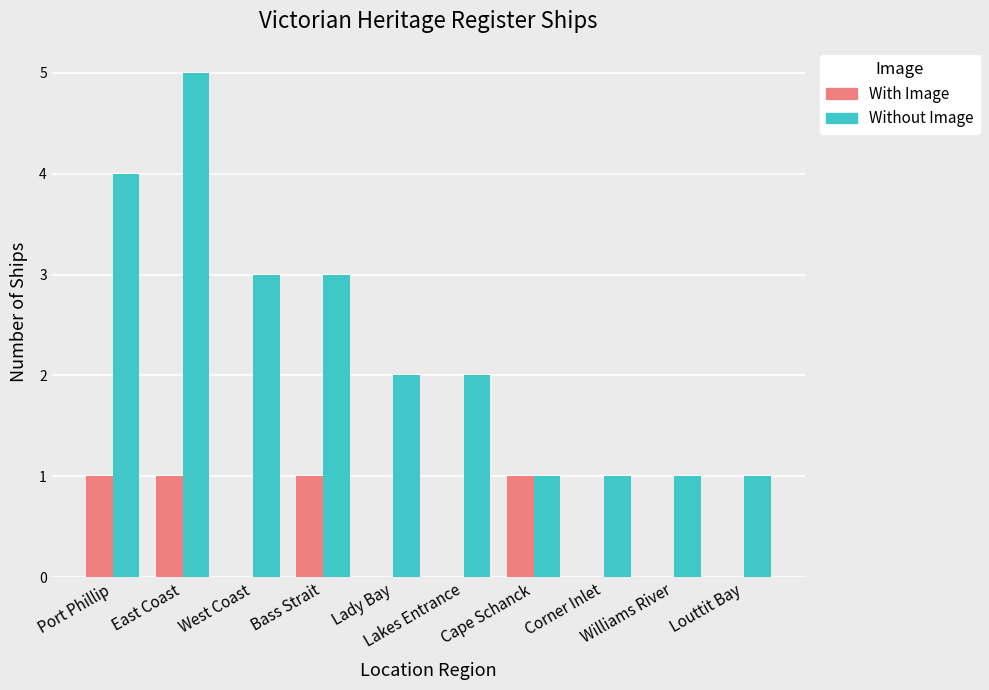

What is the sum of the Without Image values at Corner Inlet and Williams River?

2